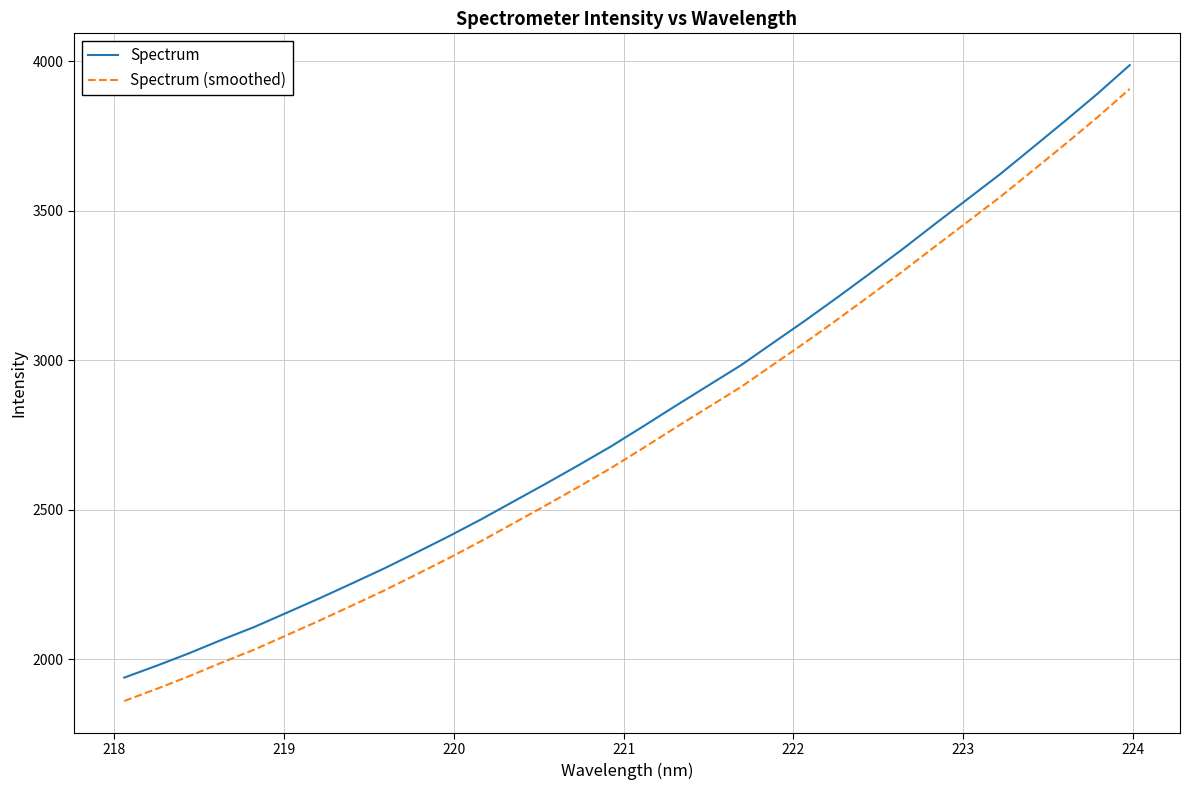

Which series has the widest spread of values?

Spectrum